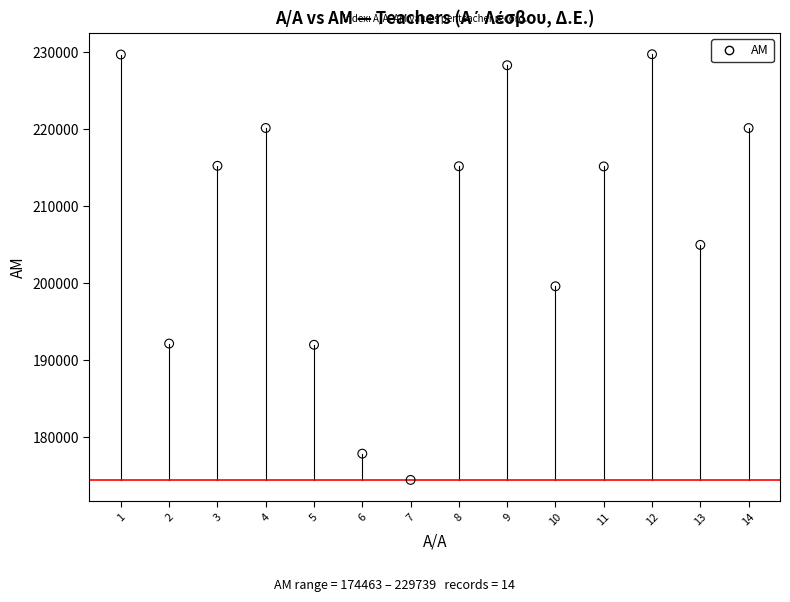

What is the range of Y values (max minus min)?

55276